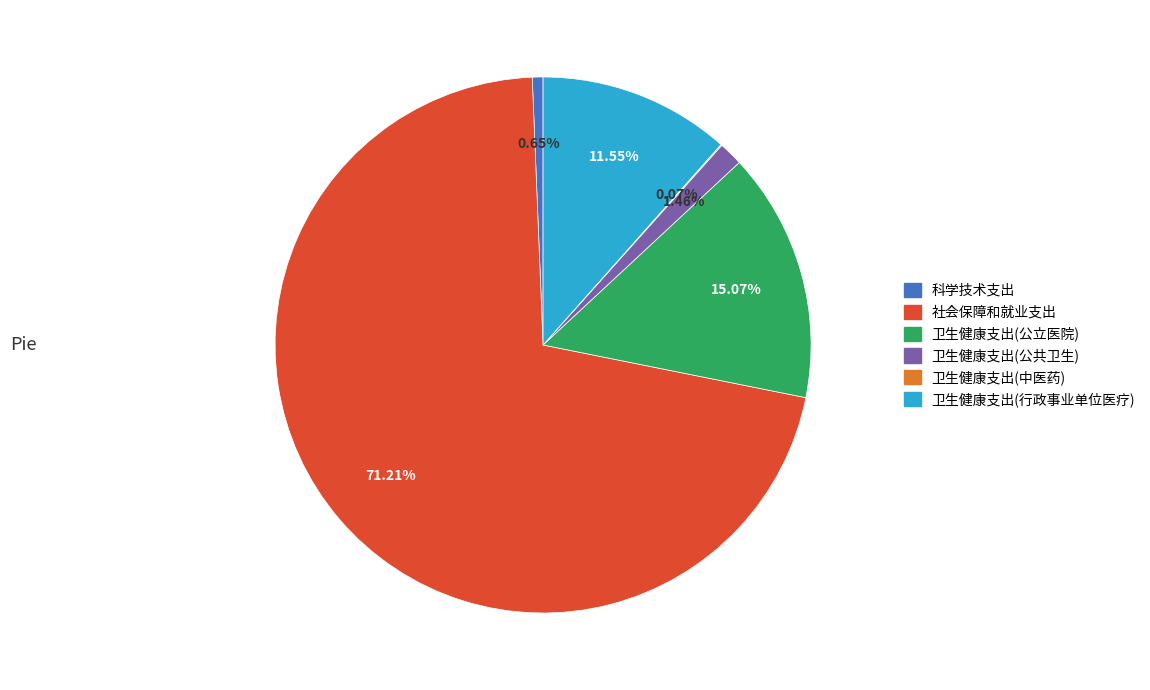

Is the sum of 卫生健康支出(公立医院) and 卫生健康支出(行政事业单位医疗) greater than half?

No